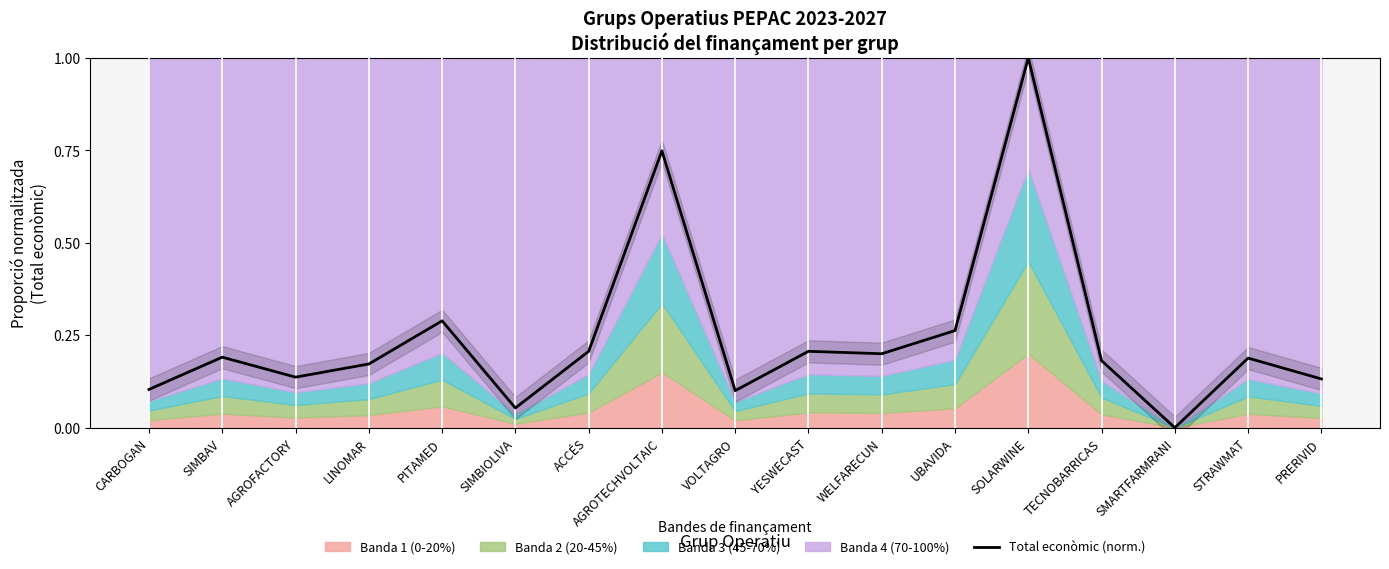

Rank the categories by value from lowest to highest.

SMARTFARMRANI, SIMBIOLIVA, VOLTAGRO, CARBOGAN, PRERIVID, AGROFACTORY, LINOMAR, TECNOBARRICAS, STRAWMAT, SIMBAV, WELFARECUN, ACCÉS, YESWECAST, UBAVIDA, PITAMED, AGROTECHVOLTAIC, SOLARWINE